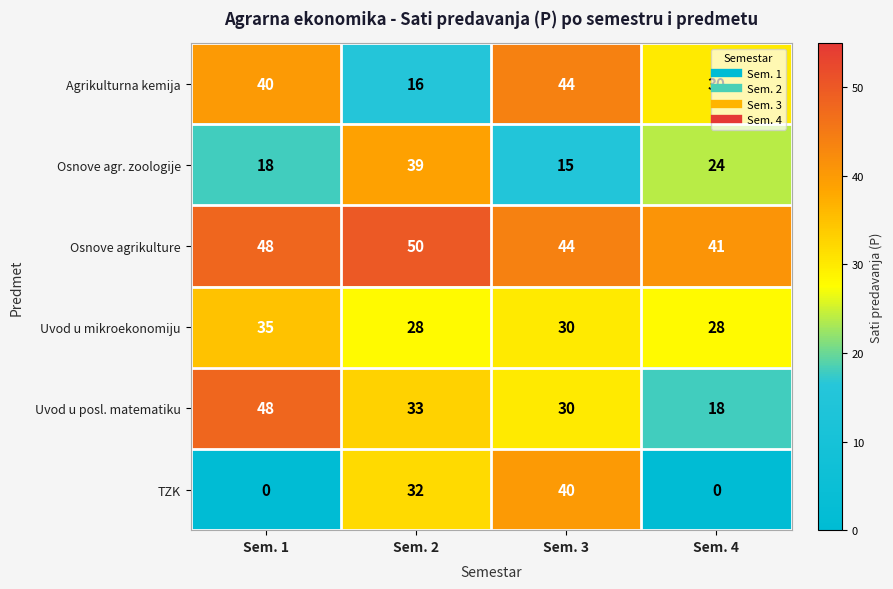

Rank the categories by Agrikulturna kemija value from highest to lowest.

Sem. 3, Sem. 1, Sem. 4, Sem. 2